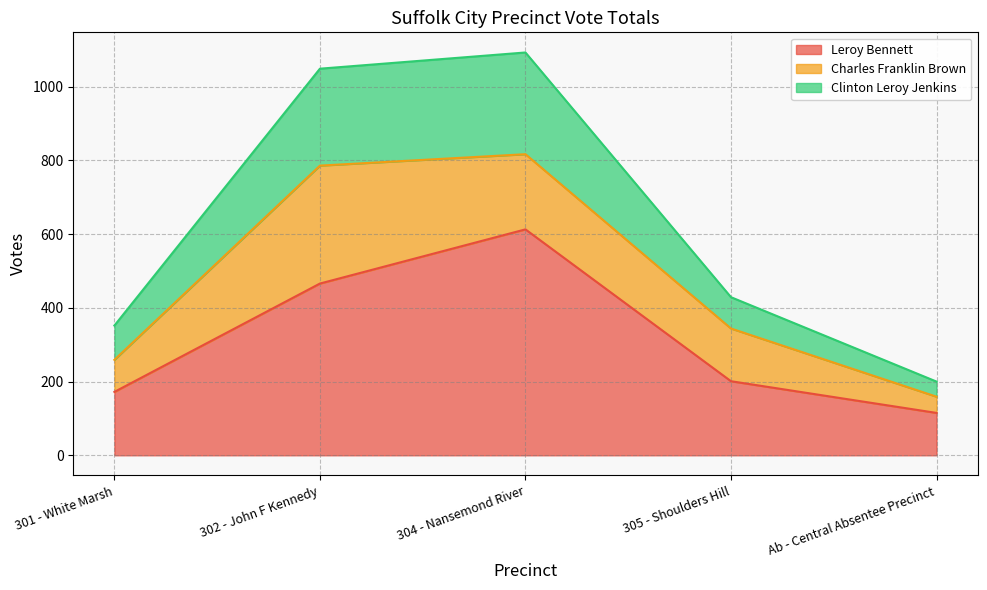

What is the total value across all series at 304 - Nansemond River?

1093